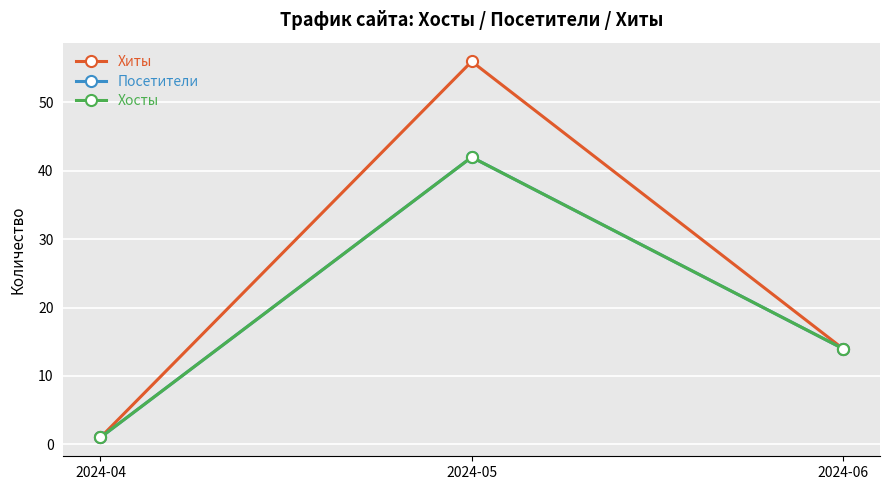

How many lines are shown in the chart?

3